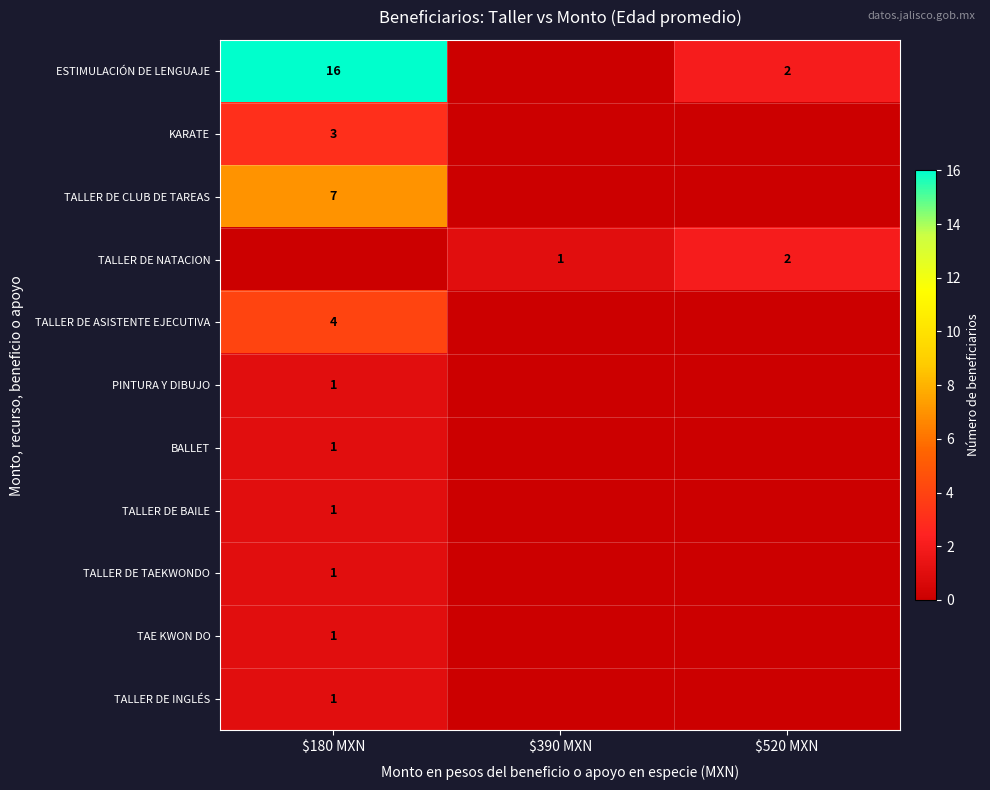

How many positive values does the TALLER DE CLUB DE TAREAS series have?

1